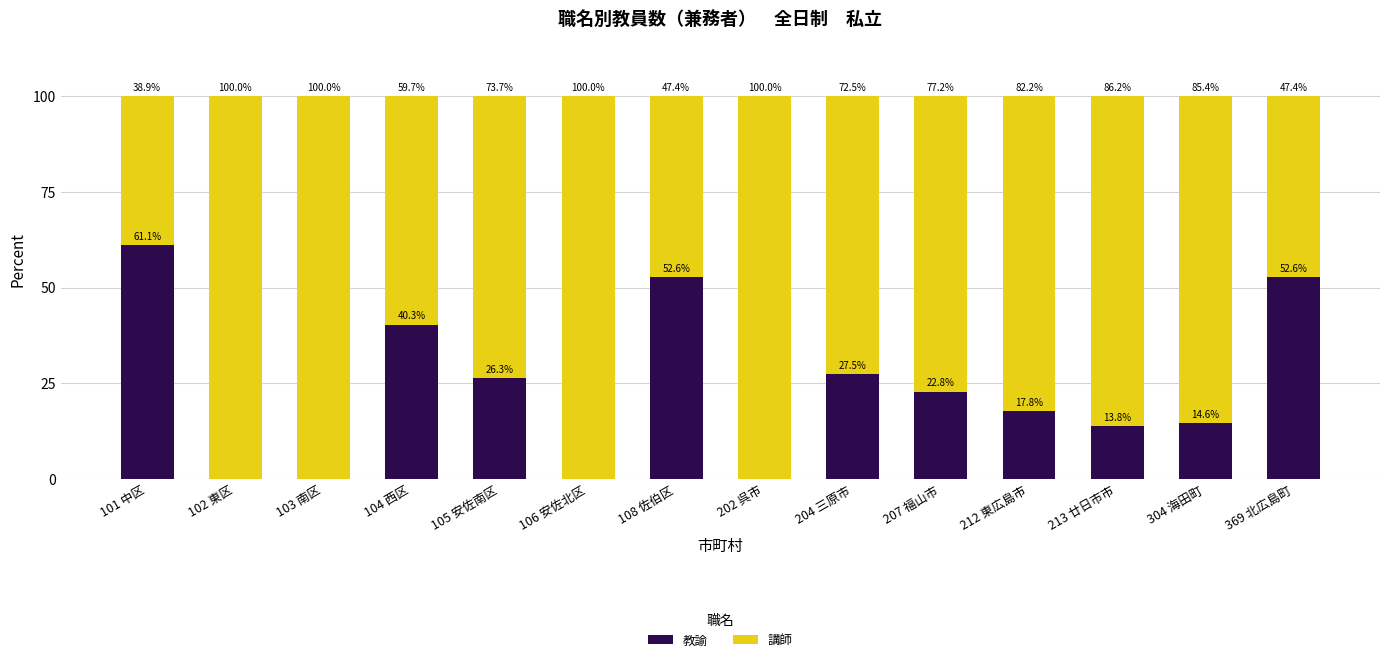

At which label does 教諭 reach its peak?

101 中区